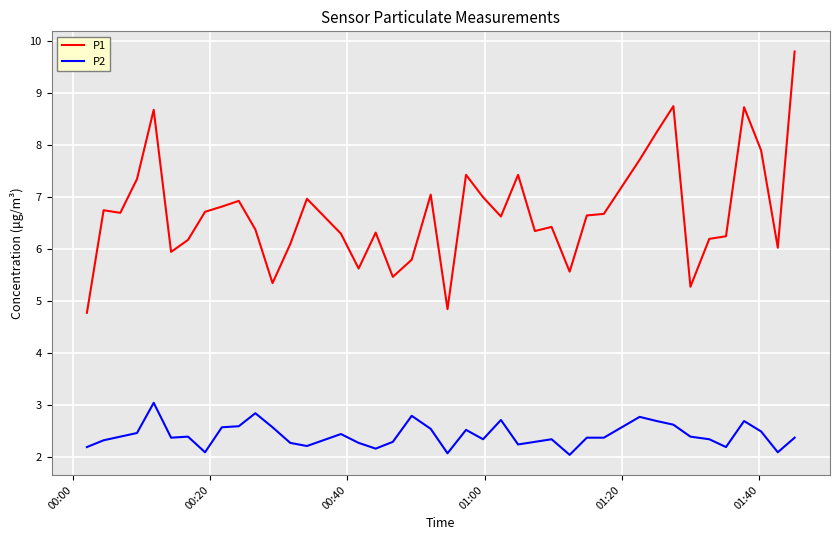

Count the number of categories in the chart.

40